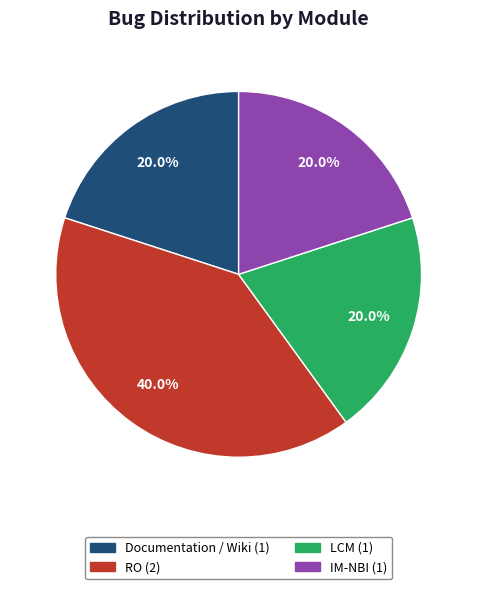

How many slices are in this pie chart?

4